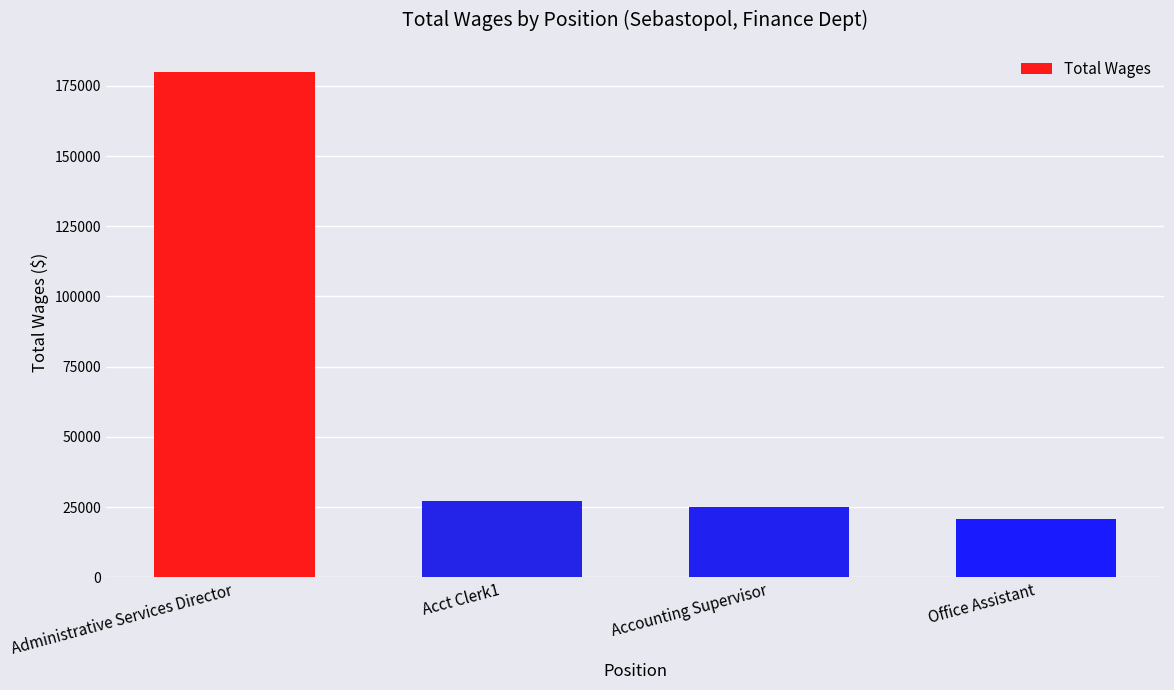

What is the difference between the maximum and minimum values?

159105